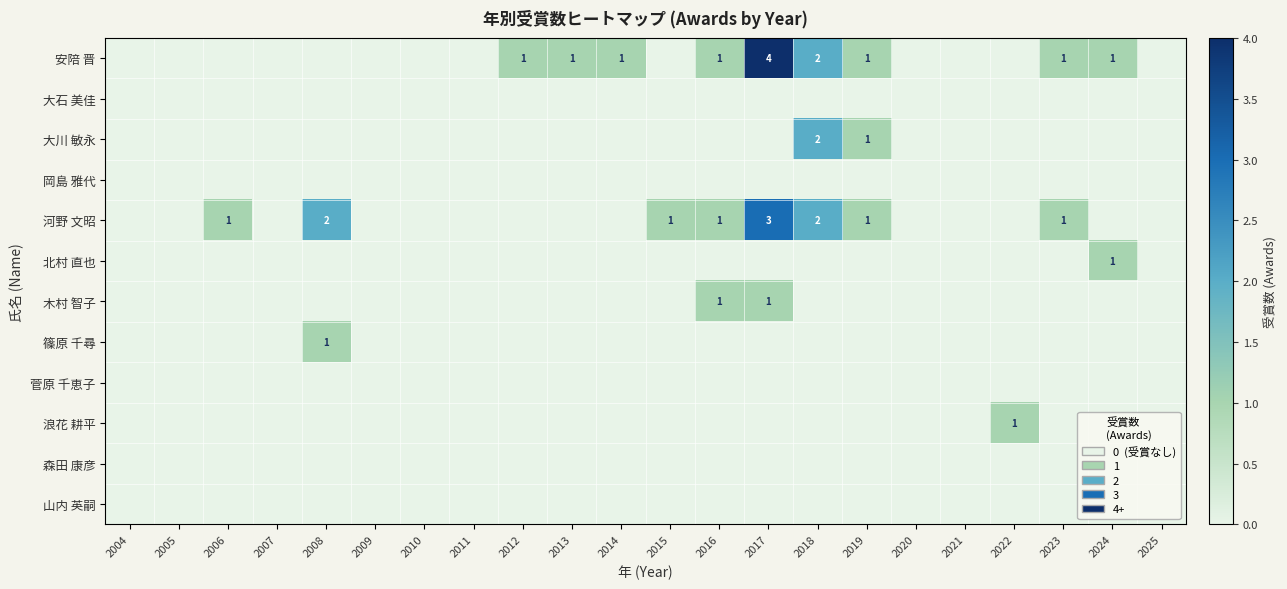

List the series in order of their peak value, lowest first.

大石 美佳, 岡島 雅代, 菅原 千恵子, 森田 康彦, 山内 英嗣, 北村 直也, 木村 智子, 篠原 千尋, 浪花 耕平, 大川 敏永, 河野 文昭, 安陪 晋